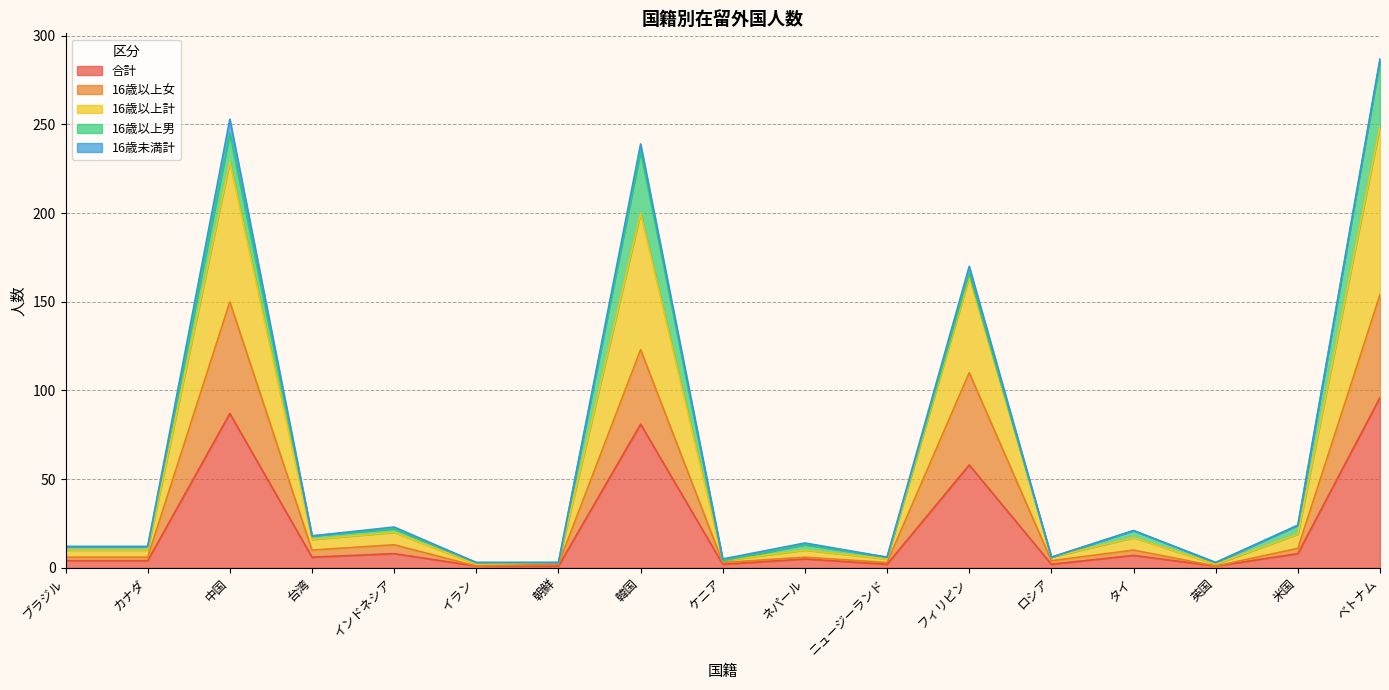

Does the chart have visible grid lines?

Yes